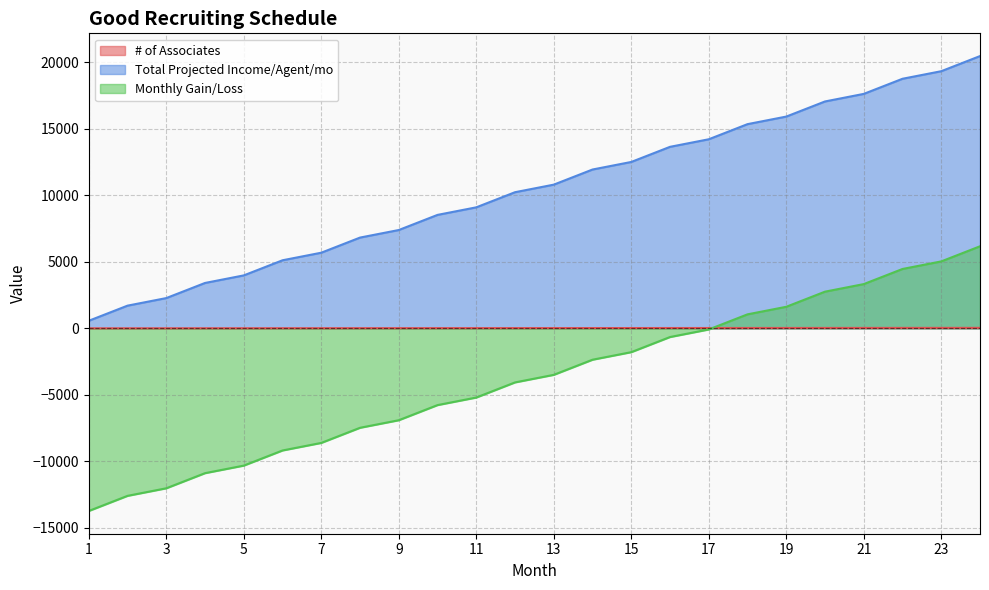

Which series has the largest total across all categories?

Total Projected Income/Agent/mo